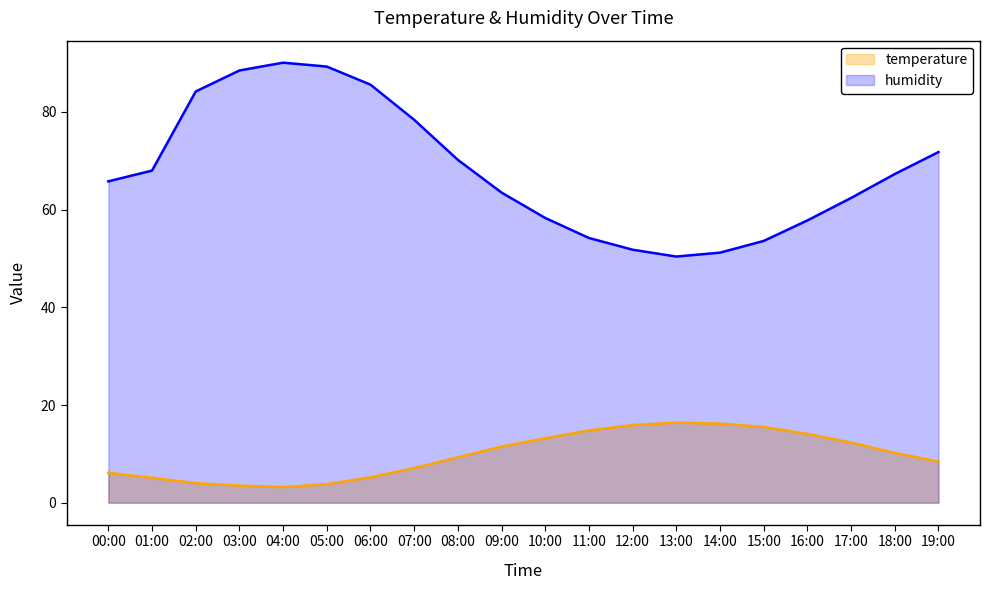

What is the label of the 9th point from the left?

08:00